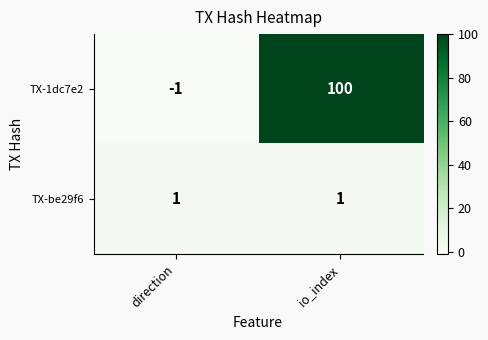

True or false: TX-1dc7e2 has a value of -1 at direction.

True